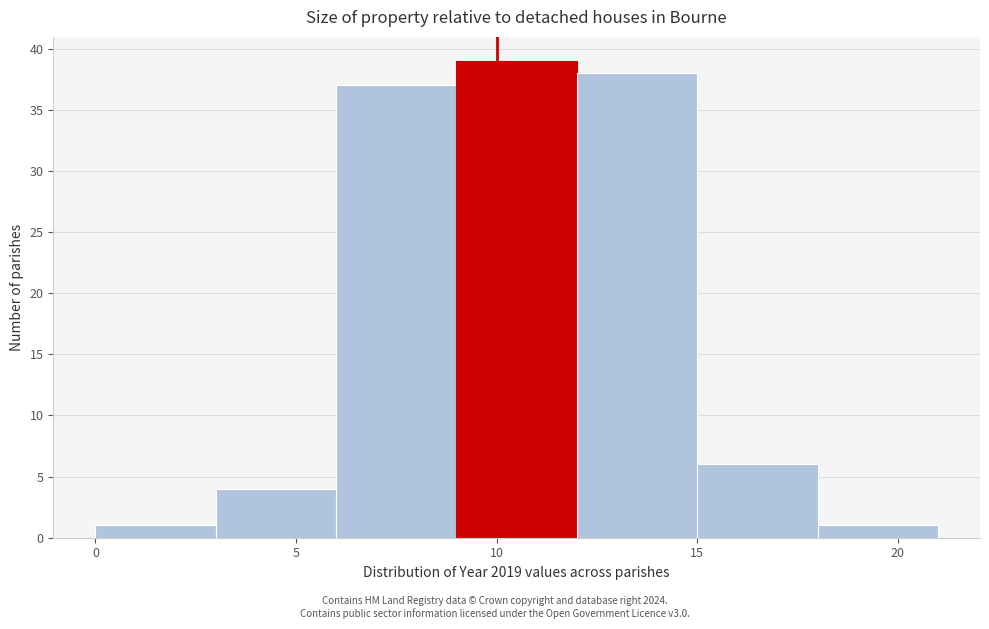

Over which range of the x-axis is the bar tallest?

9 to 12